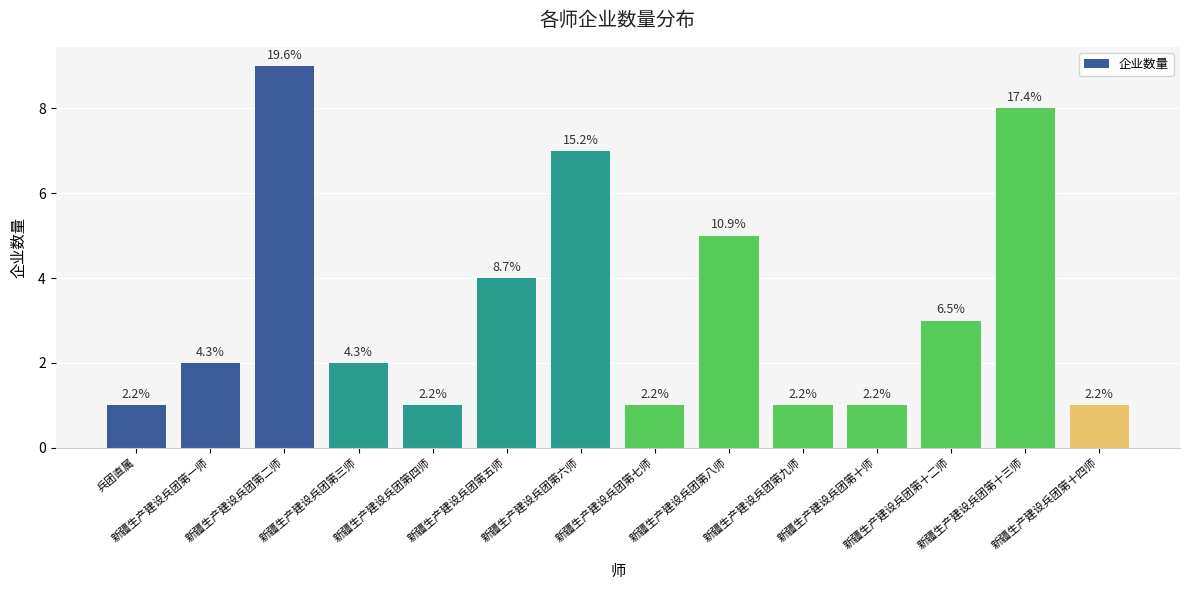

Reading left to right, transcribe all the data shown in this chart.

1	2	9	2	1	4	7	1	5	1	1	3	8	1